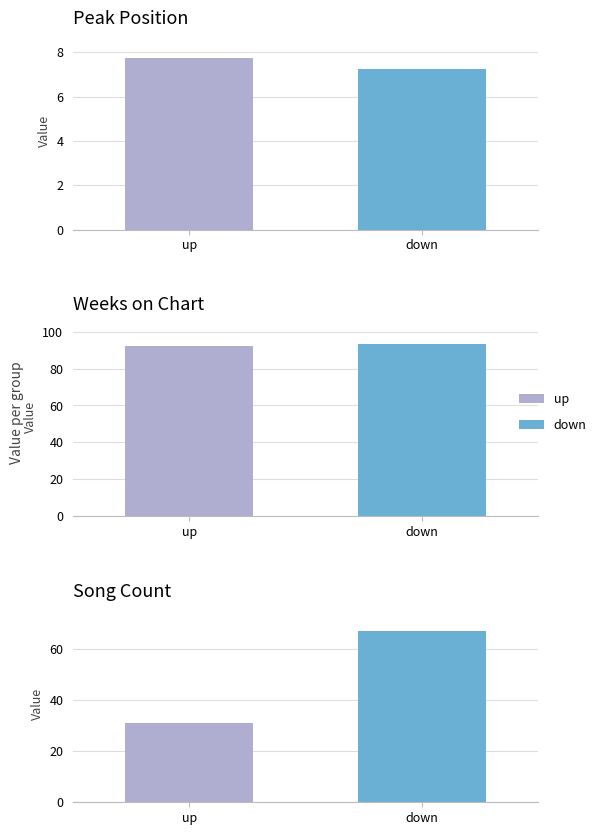

At which label does Count reach its minimum?

up